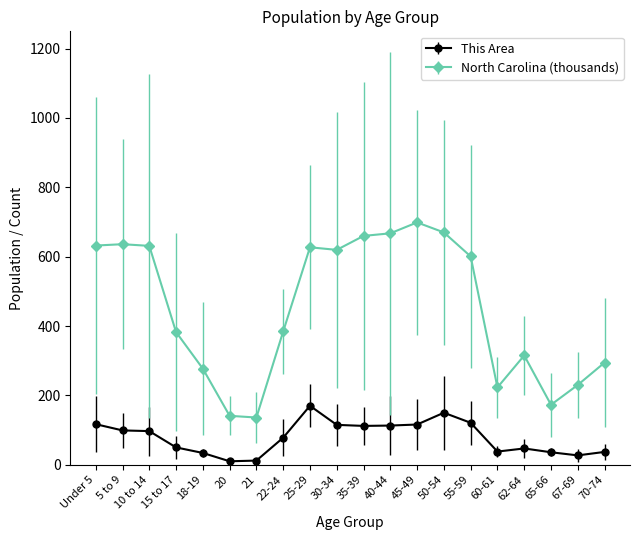

What is the total value across all series at 62-64?

362.1